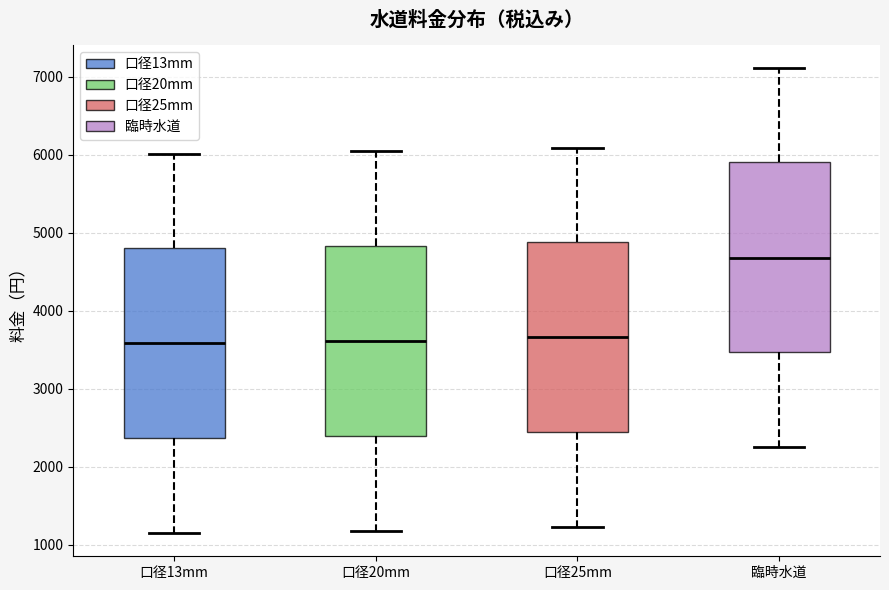

Which box's median line is the highest?

臨時水道